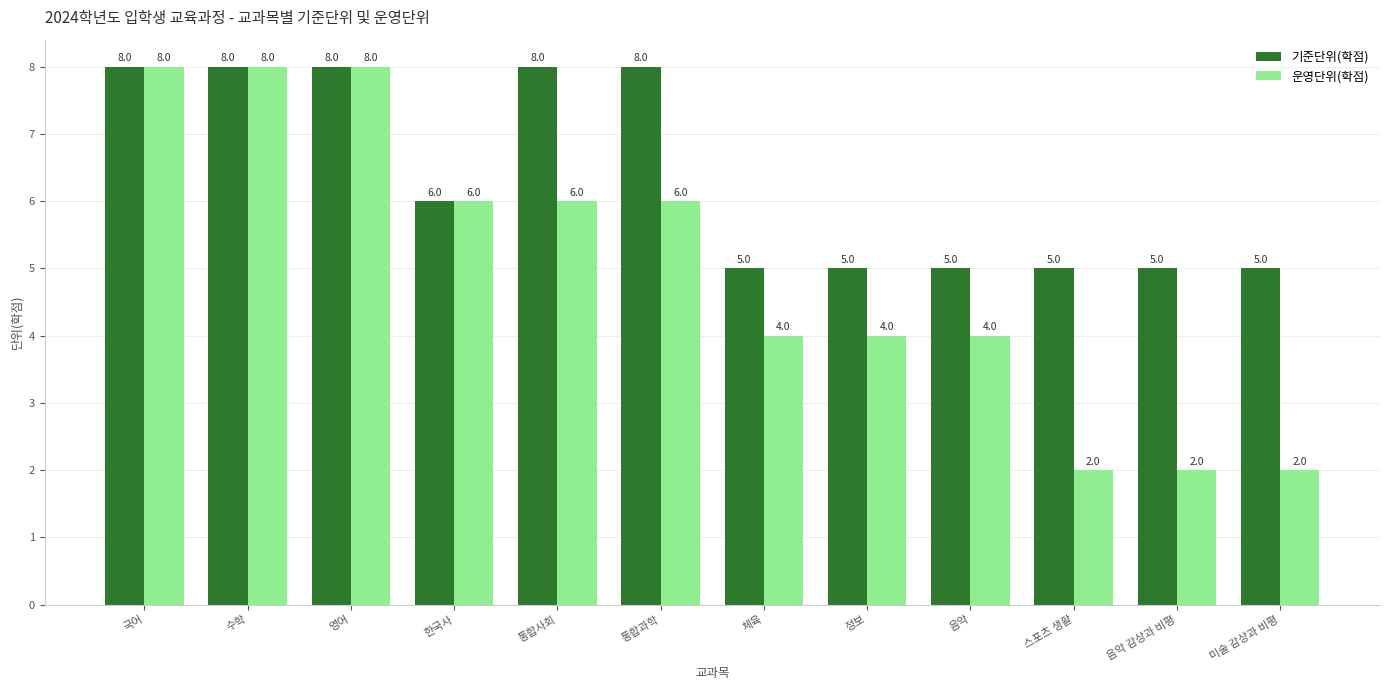

Rank the series at 정보 from highest to lowest value.

기준단위(학점), 운영단위(학점)